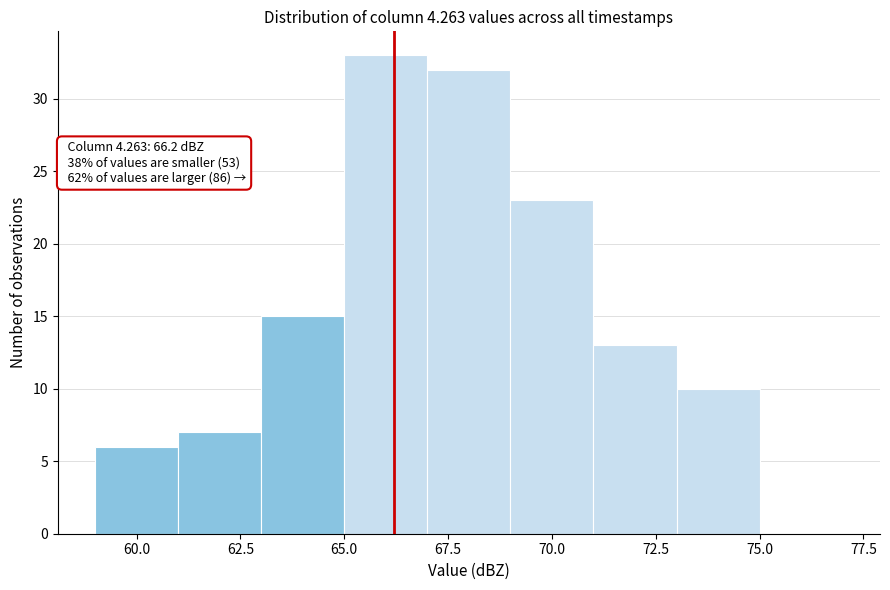

Over which range of the x-axis is the bar tallest?

65 to 67